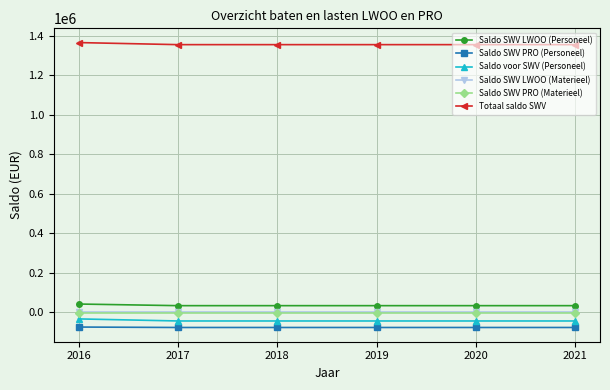

Is it true that Saldo SWV PRO (Materieel) equals -3227.0 at 2020?

True